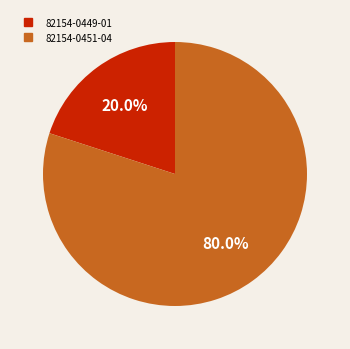

Between 82154-0449-01 and 82154-0451-04, which is larger?

82154-0451-04